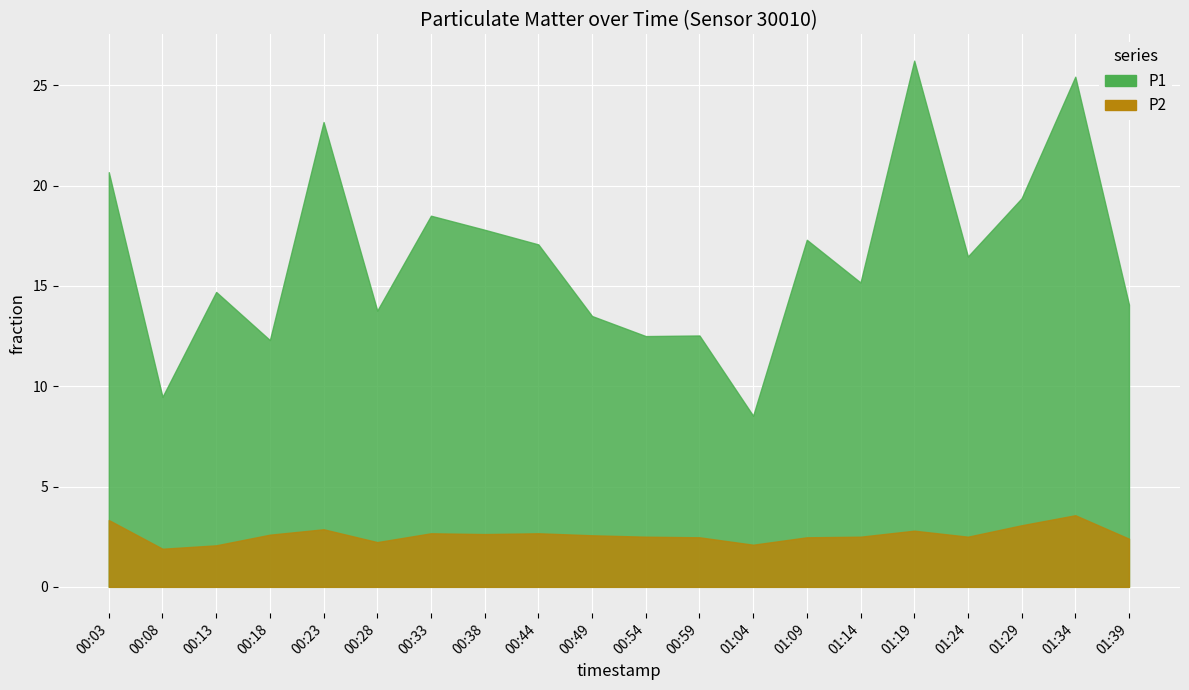

What are all the series names shown in the legend?

P1, P2